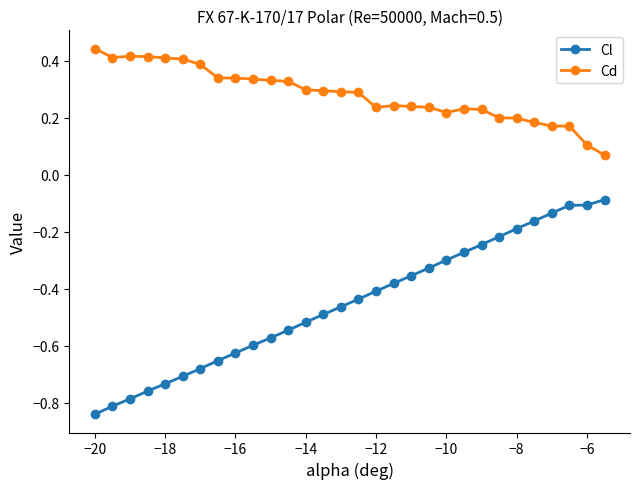

What is the difference between the maximum and second lowest values in the Cl series?

0.7